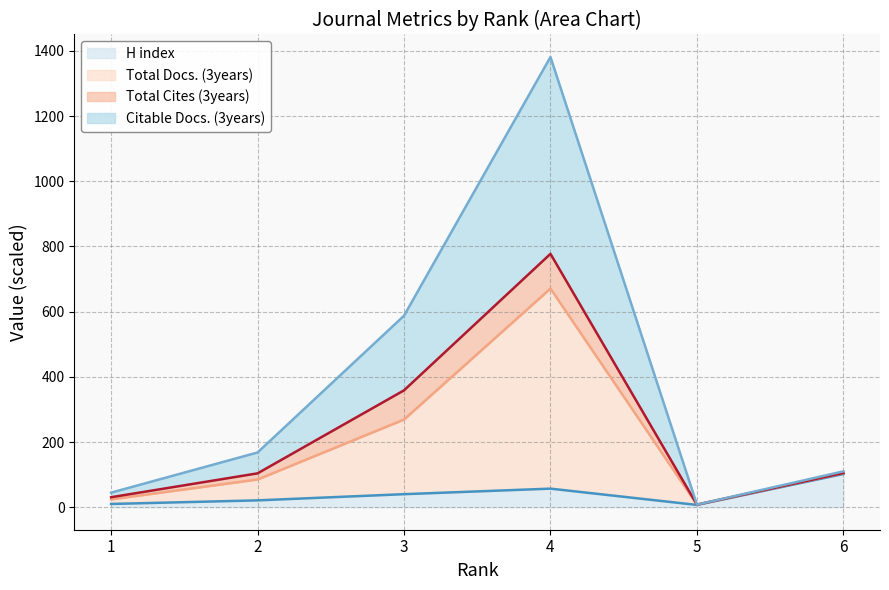

What is the highest value of the H index series?

102.0